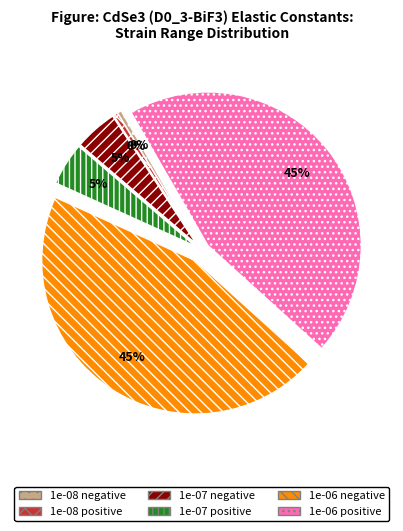

Does any single category account for the majority?

No